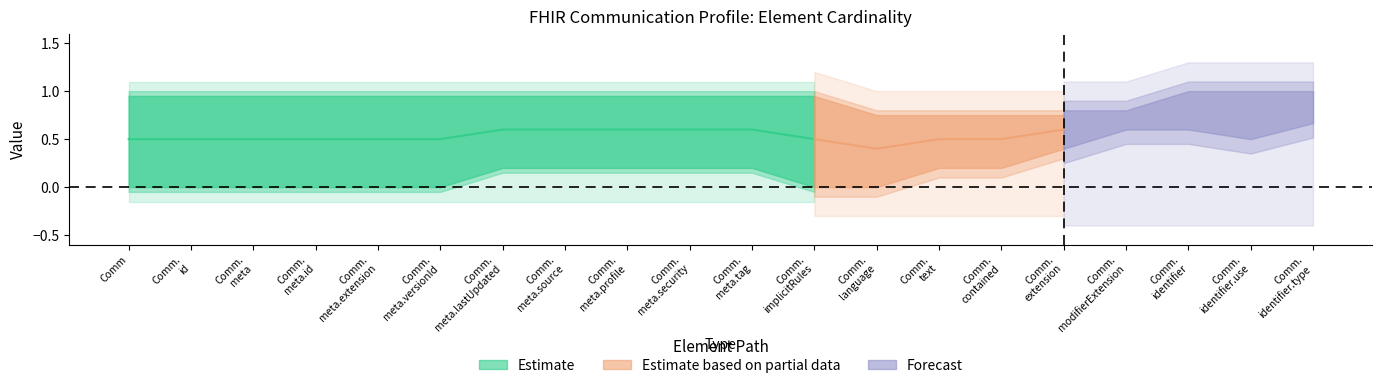

Count the Max (numeric) values in the range 1 to 2.

19